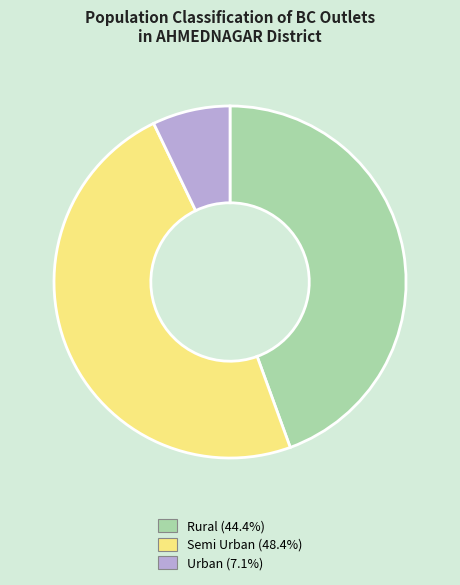

Approximately how many times larger is the value at Semi Urban (48.4%) compared to Urban (7.1%)?

6.8